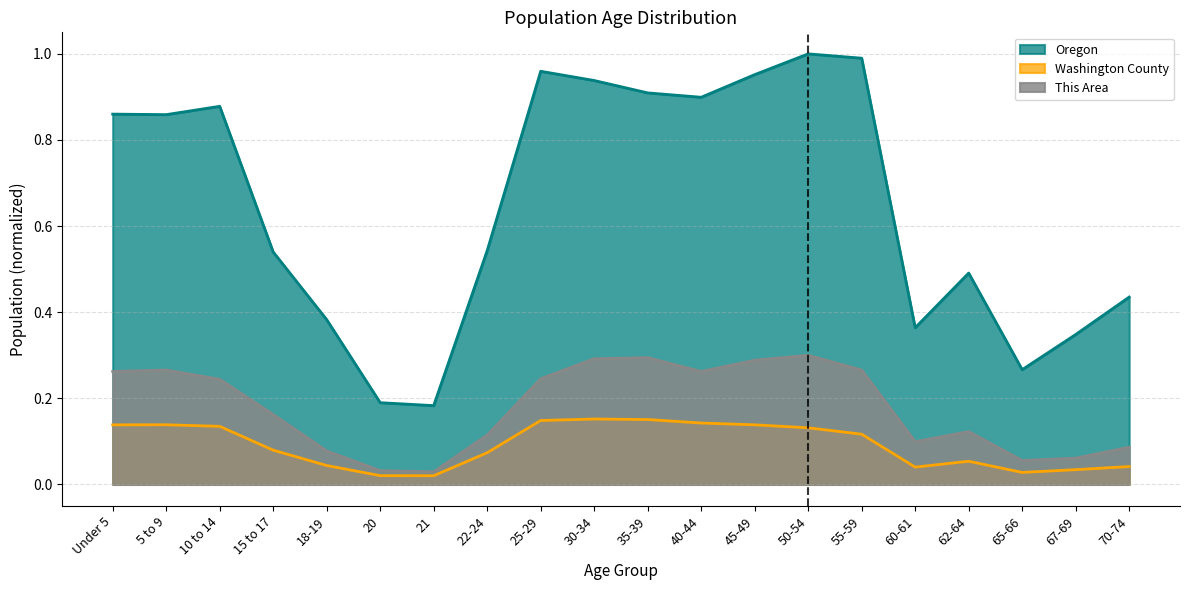

True or false: Washington County and This Area intersect in this chart.

False